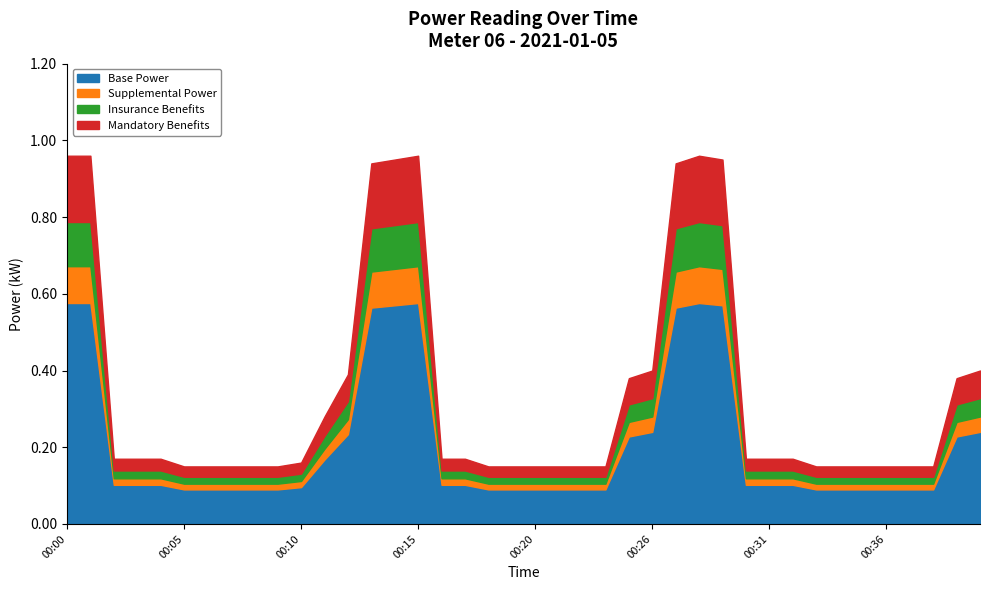

Rank the categories by value from lowest to highest.

00:05, 00:06, 00:07, 00:08, 00:09, 00:18, 00:19, 00:20, 00:22, 00:23, 00:24, 00:33, 00:34, 00:35, 00:36, 00:37, 00:38, 00:10, 00:02, 00:03, 00:04, 00:16, 00:17, 00:30, 00:31, 00:32, 00:11, 00:25, 00:39, 00:12, 00:26, 00:40, 00:13, 00:27, 00:14, 00:29, 00:00, 00:01, 00:15, 00:28